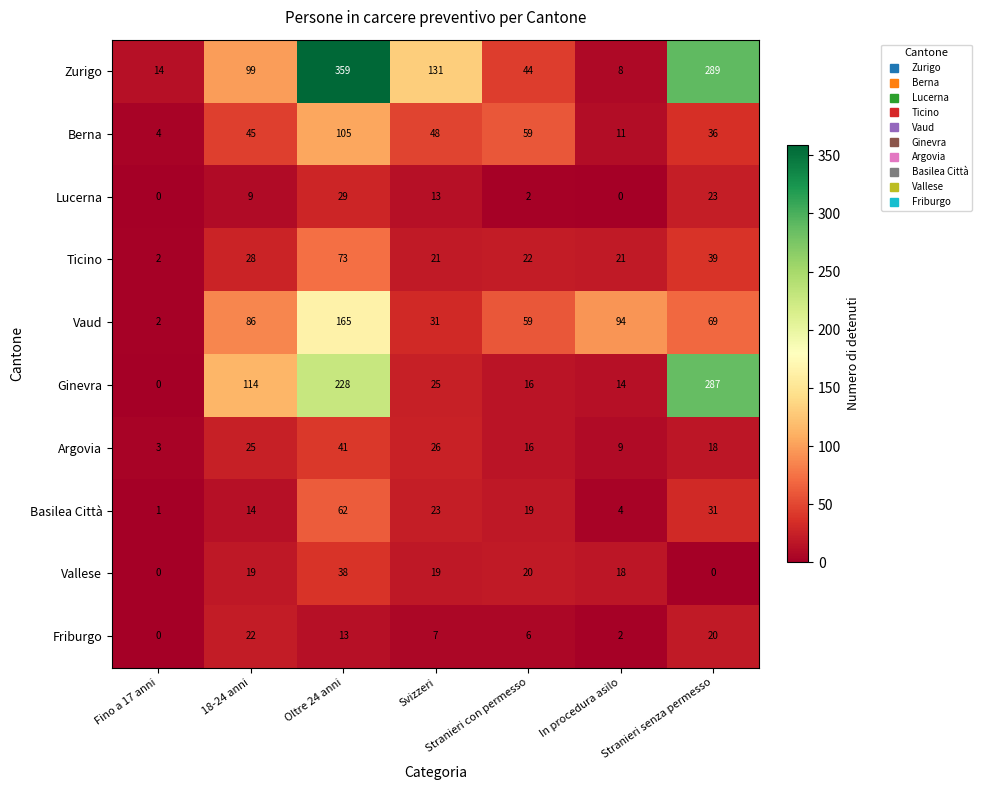

At which category does the chart reach its peak across all series?

Oltre 24 anni